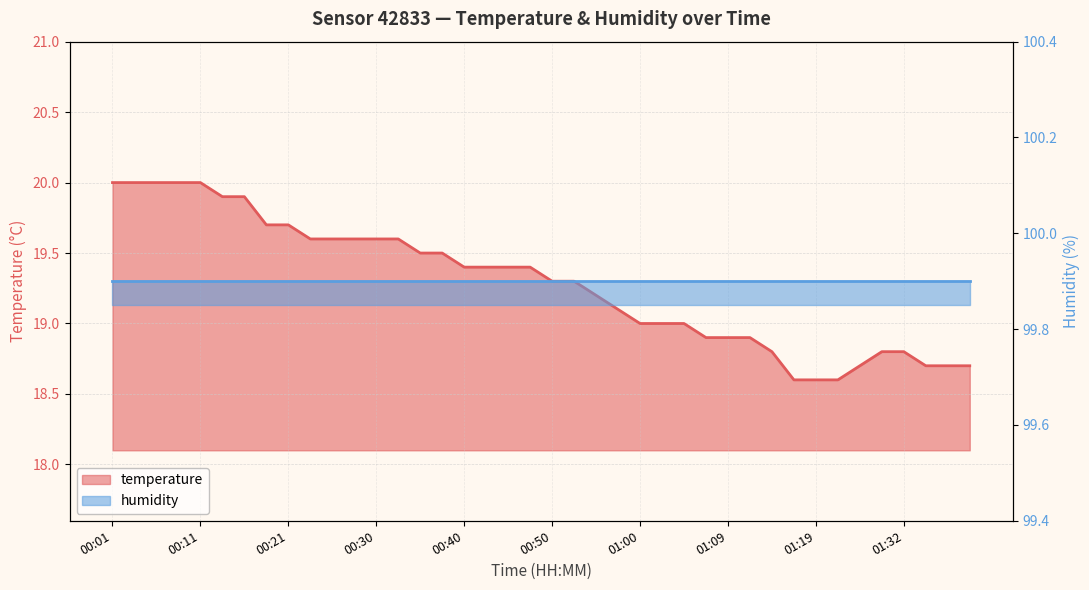

Which label corresponds to the smallest value in the chart?

01:17